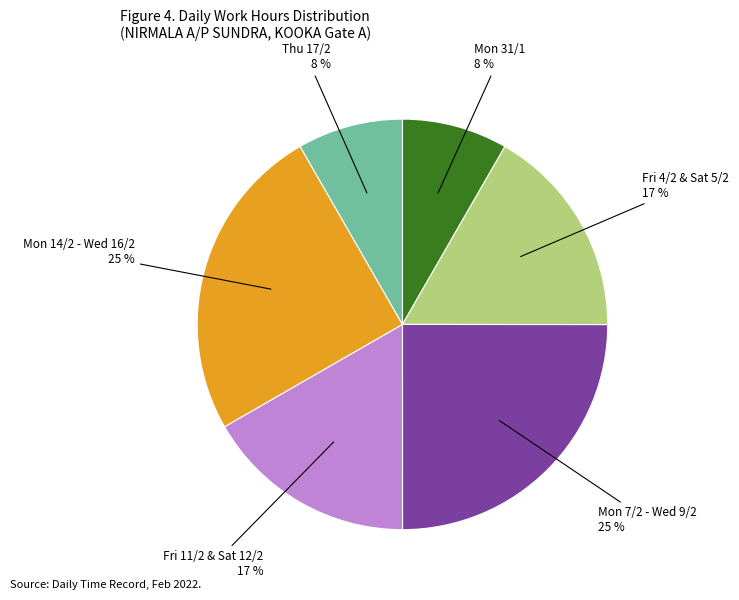

Does any single category account for the majority?

No